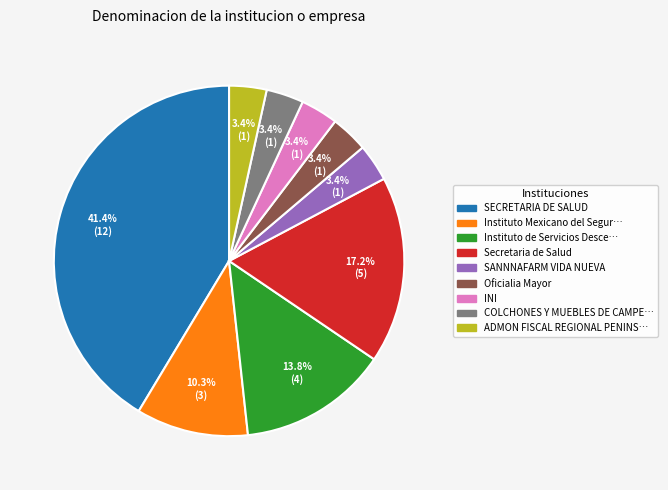

What is the largest slice in the pie chart?

SECRETARIA DE SALUD